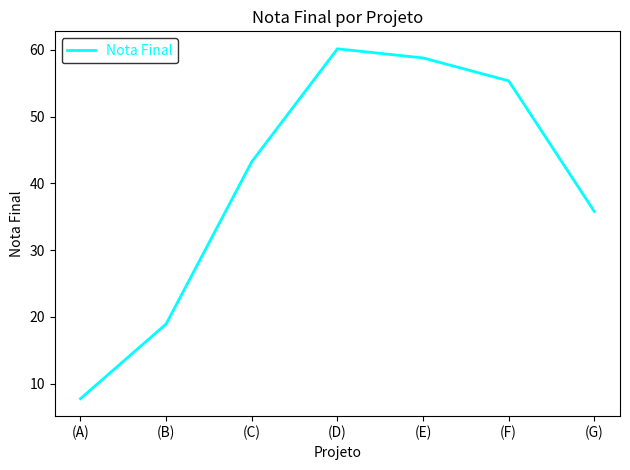

Reading left to right, extract all data points from this chart.

7.7	18.9	43.2	60.2	58.8	55.4	35.8